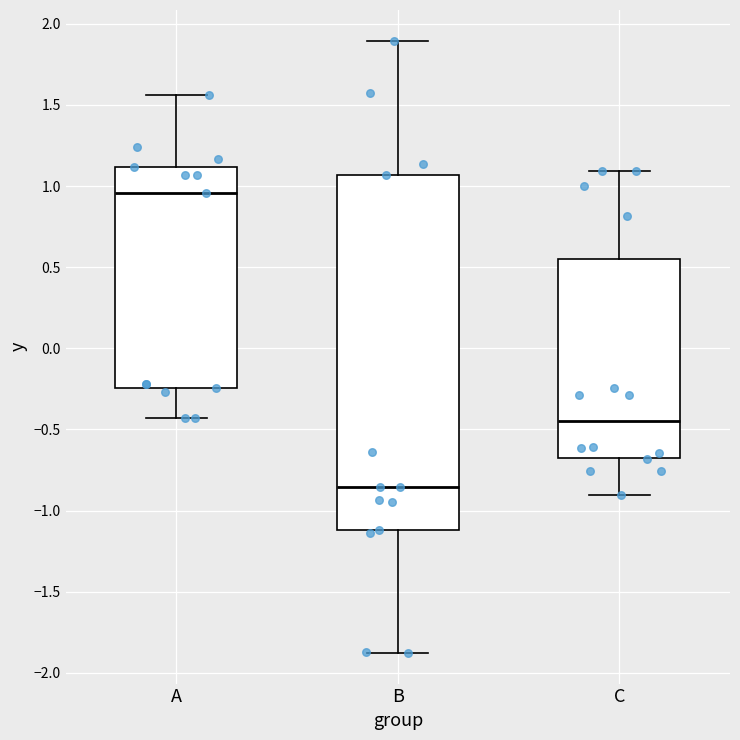

Reading left to right, read every box against the y-axis: the position of its median line, the range the box covers, and the ends of its whiskers. The values are not printed on the chart, so give them approximately, as read against the axis.

A: median 0.95, box -0.25 to 1.10, whiskers -0.45 to 1.55
B: median -0.85, box -1.10 to 1.05, whiskers -1.90 to 1.90
C: median -0.45, box -0.65 to 0.55, whiskers -0.90 to 1.10